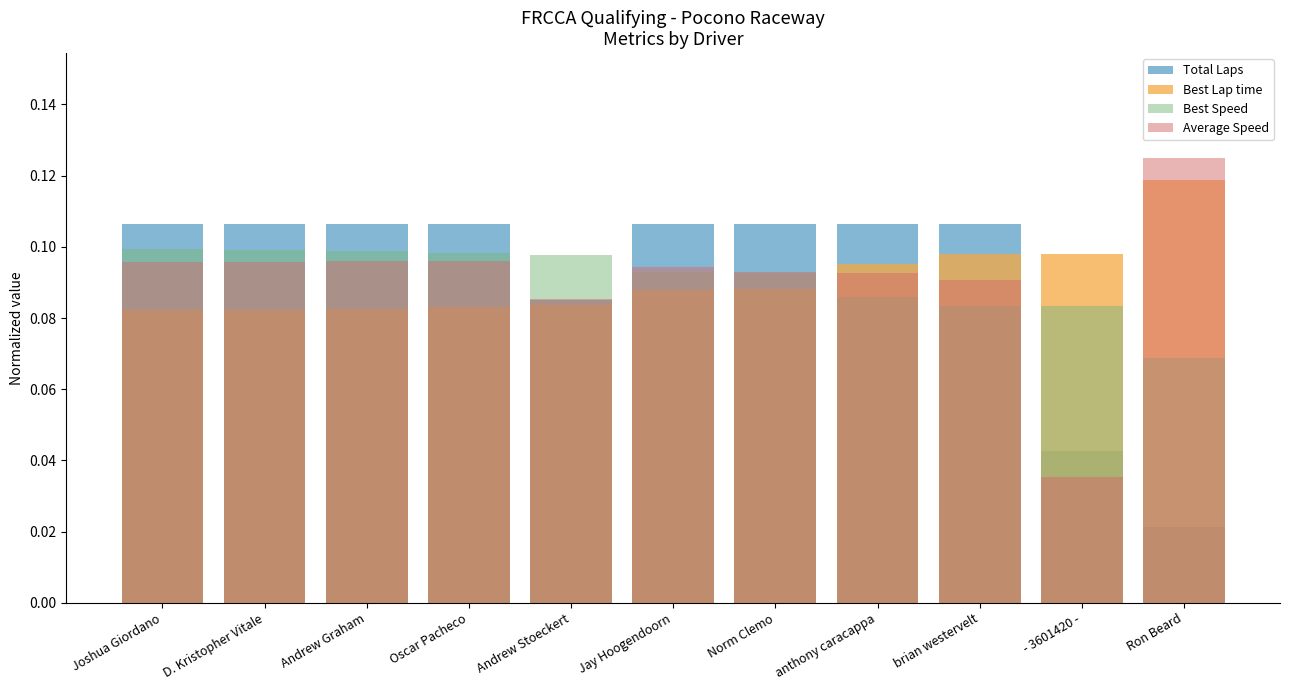

What is the greatest value displayed?

0.1